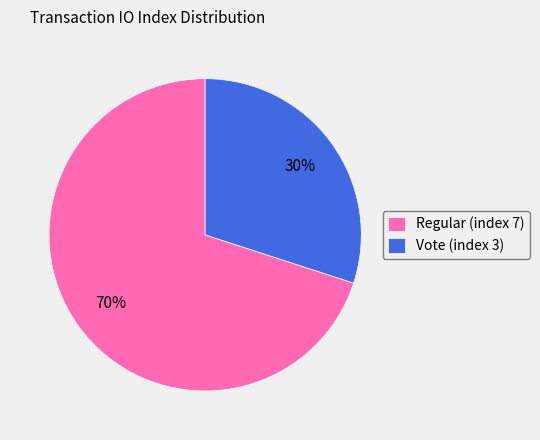

To the nearest percent, what is the average slice percentage?

50%